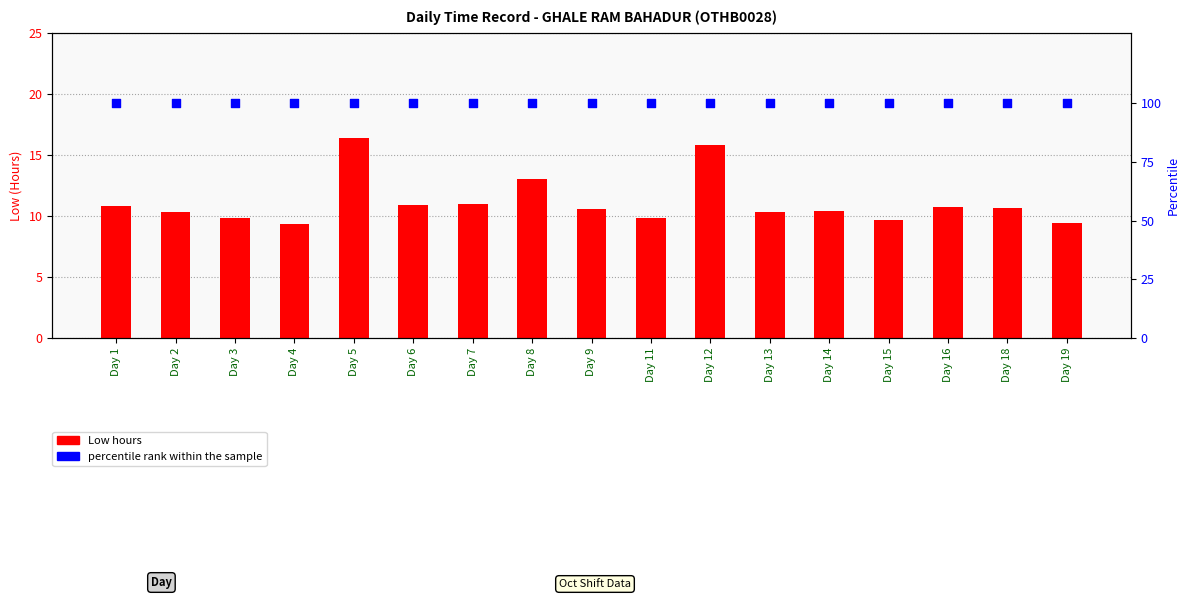

At how many categories does at least one series exceed 34?

17